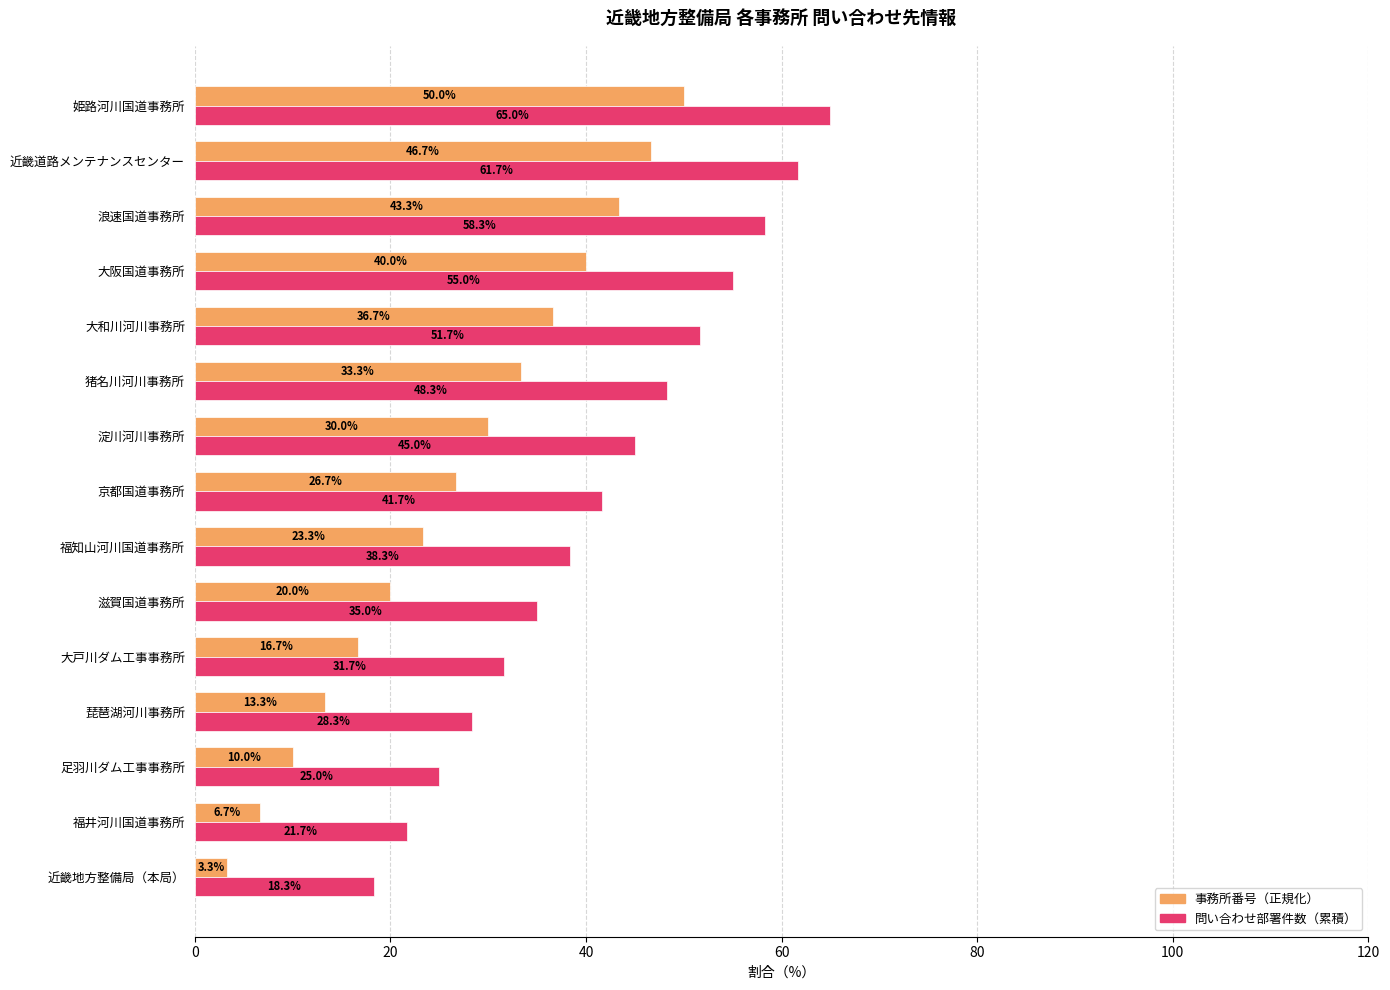

At which label is 問い合わせ部署件数（累積） closest to 41?

京都国道事務所